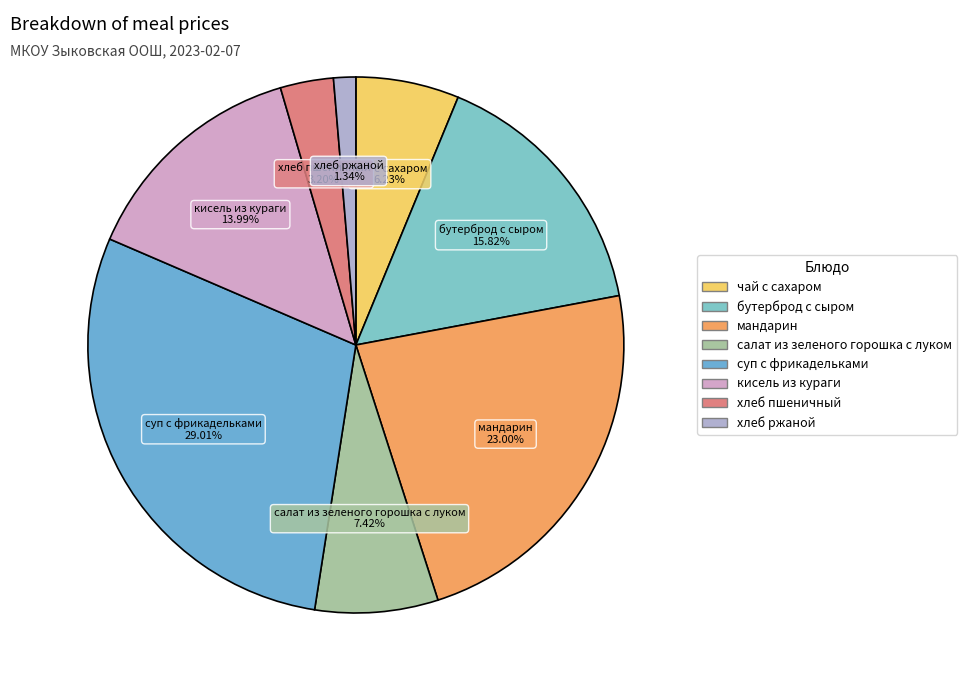

Which has a higher value, кисель из кураги or салат из зеленого горошка с луком?

кисель из кураги